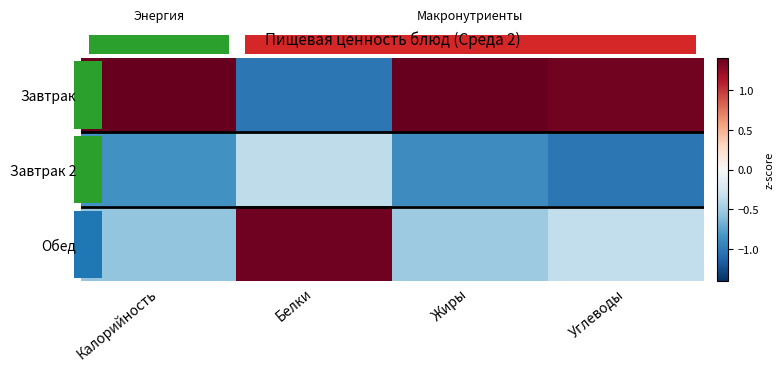

What is the minimum value shown in the chart?

-1.0